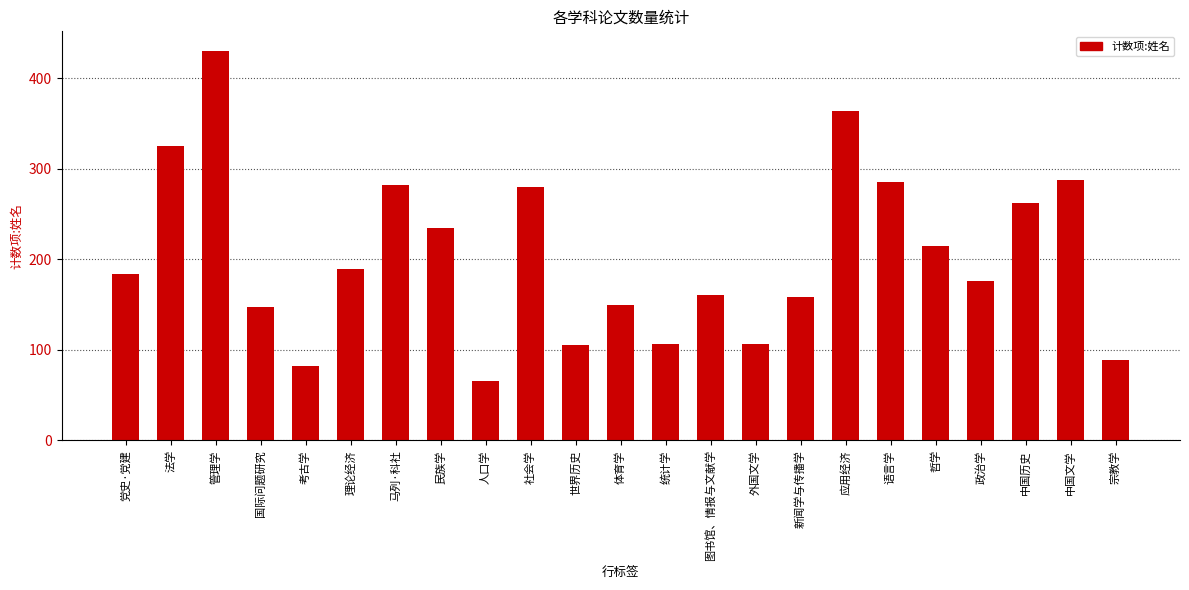

How many distinct data groups are displayed?

1